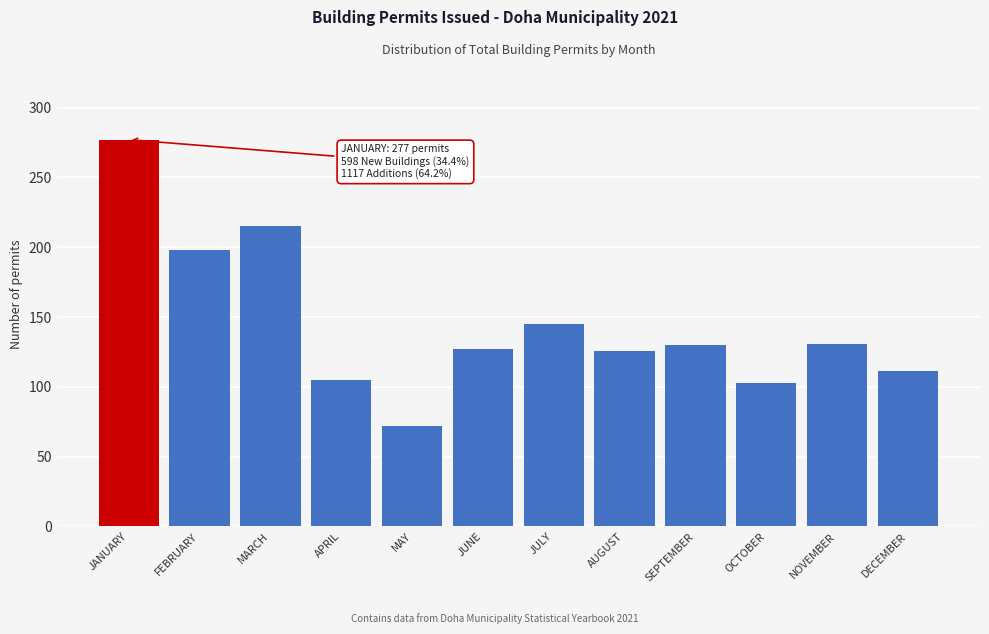

What is the approximate value at AUGUST?

126